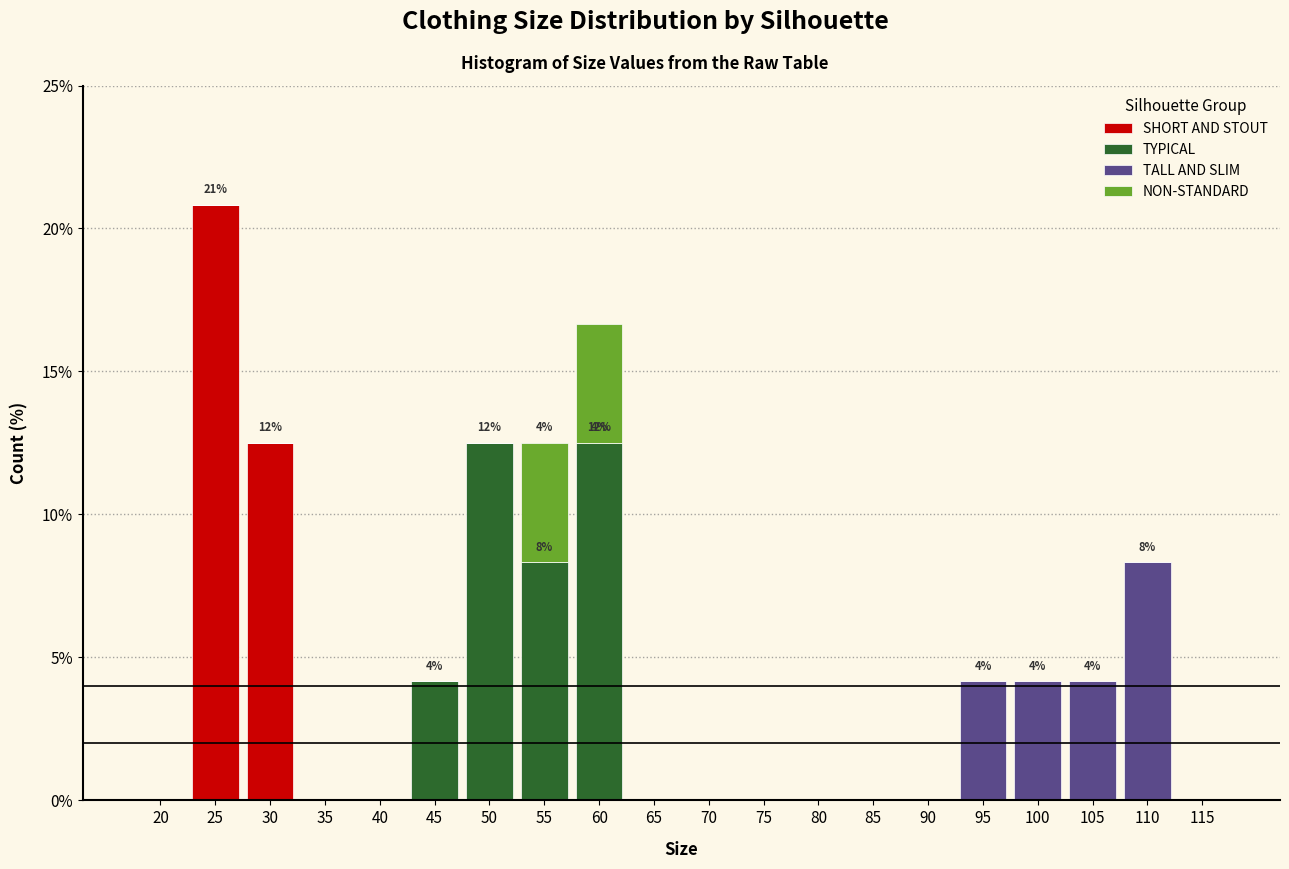

At which category is the sum across all series the highest?

25